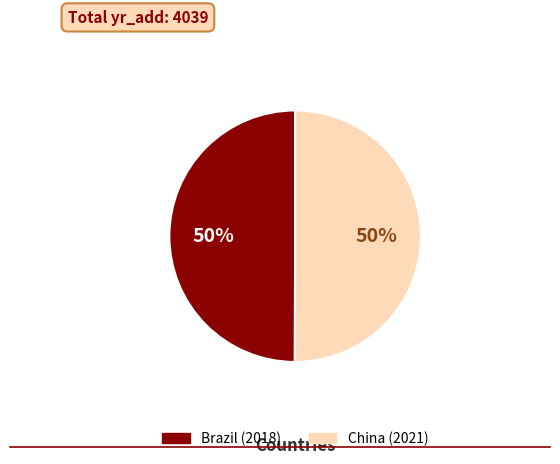

The Brazil slice represents 41% of the pie. True or false?

False